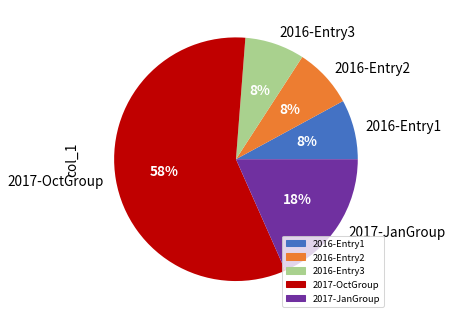

To the nearest percent, what portion does 2016-Entry2 represent?

8%